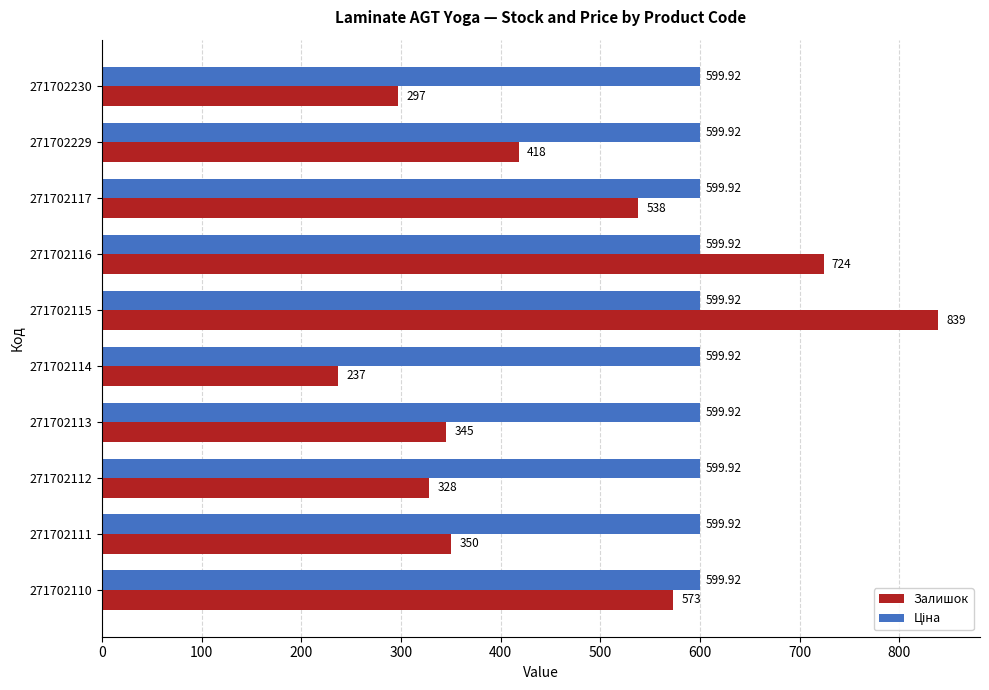

Which series has the largest range (max minus min)?

Залишок